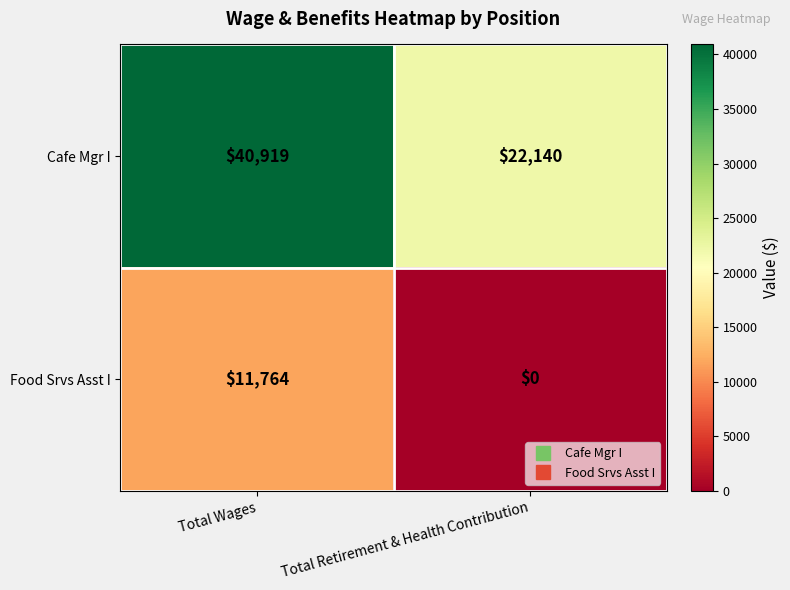

Reading left to right, extract all data points from this chart.

Cafe Mgr I: 40919	22140
Food Srvs Asst I: 11764	0